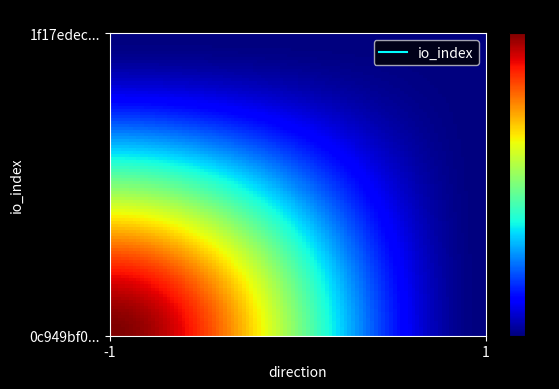

Count the number of categories in the chart.

2